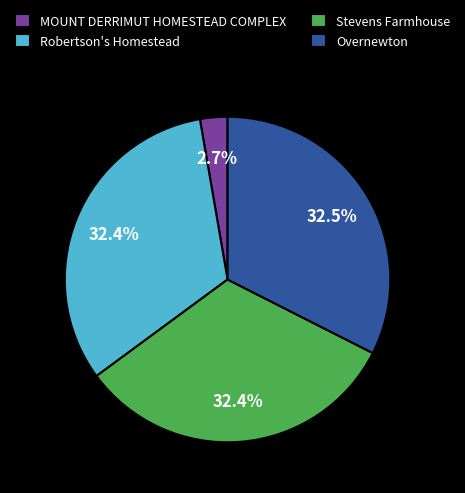

Does MOUNT DERRIMUT HOMESTEAD COMPLEX represent more than half of the total?

No